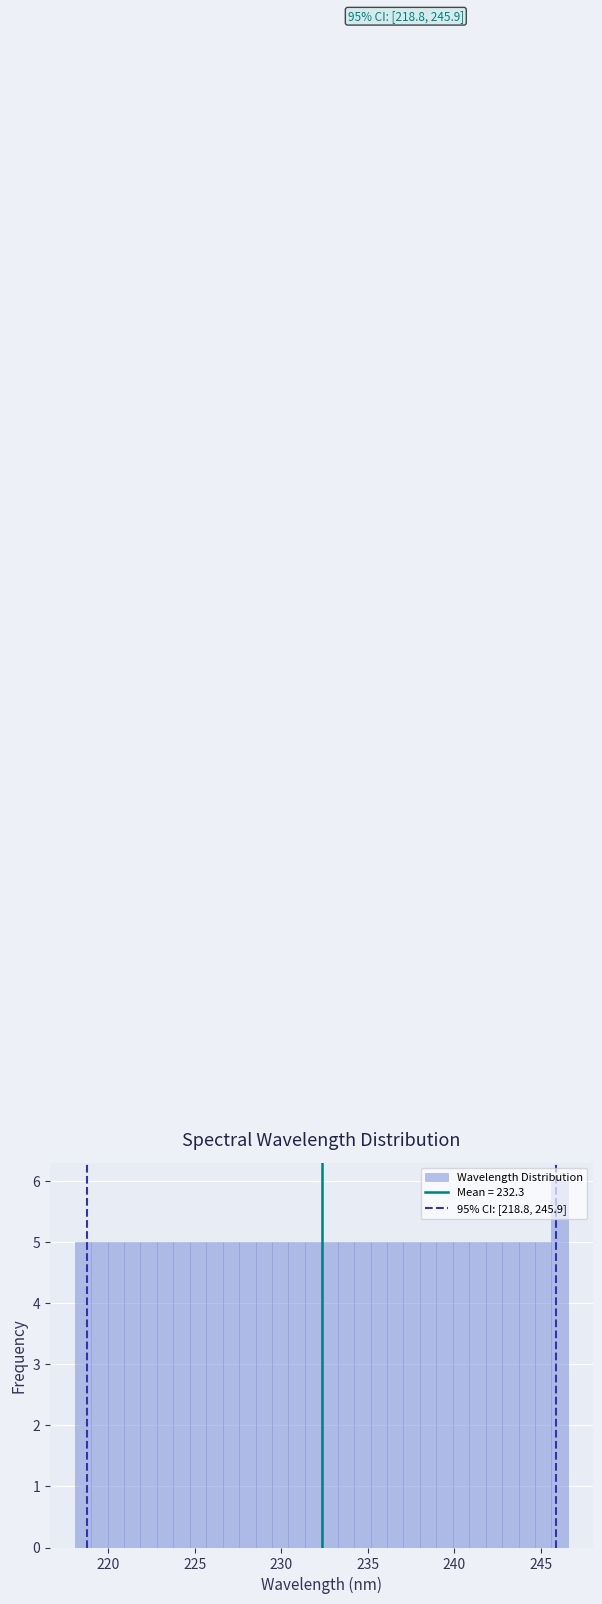

Read against the x-axis, roughly where is the centre of the tallest bar?

246.0